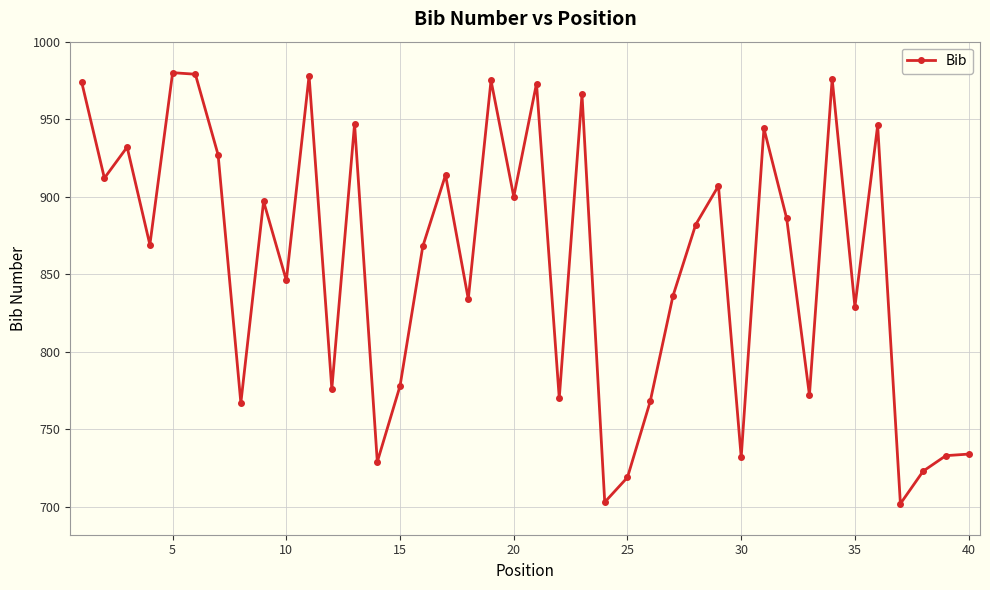

What is the average value?

857